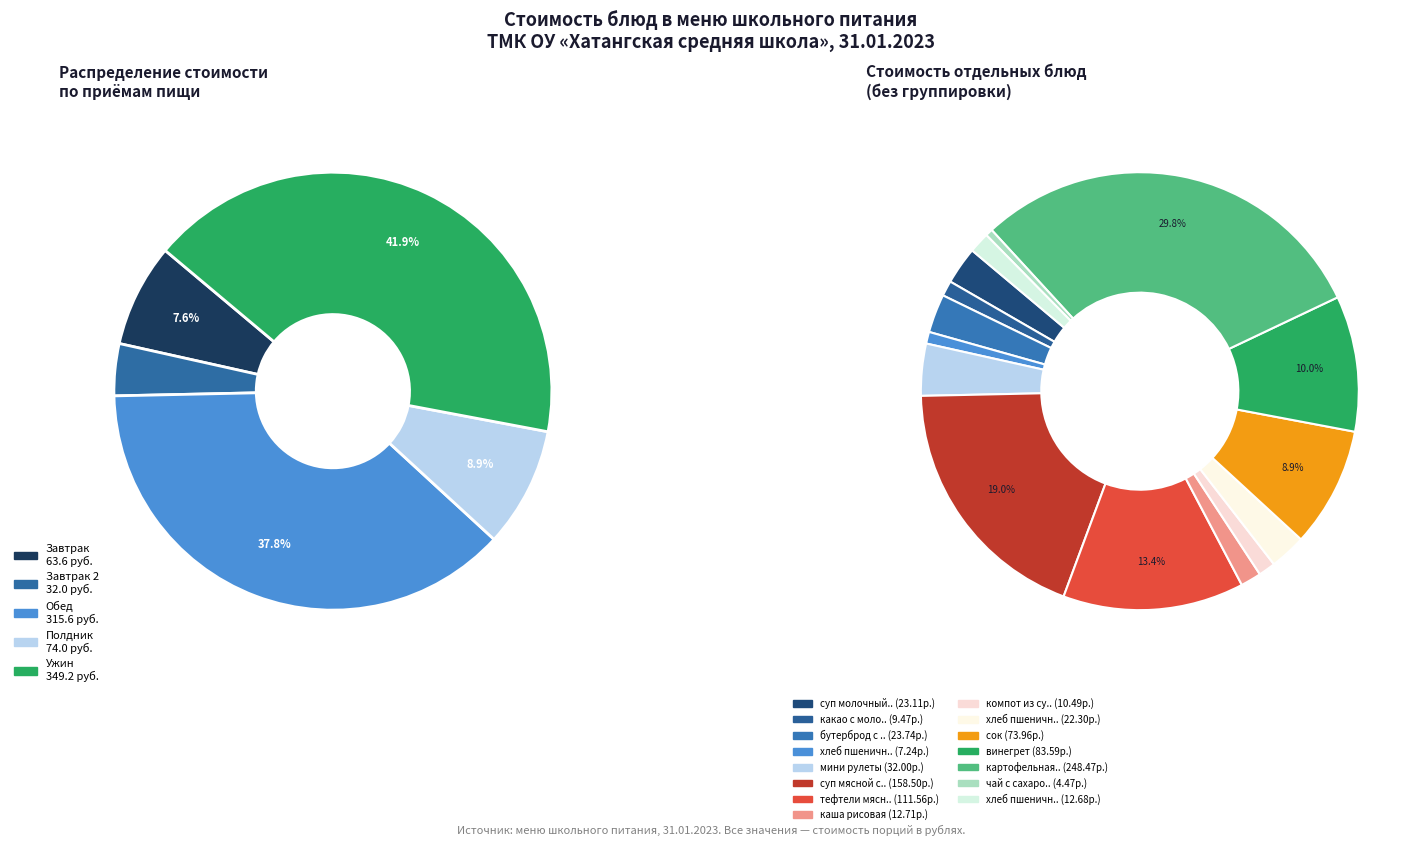

What percentage is NOT represented by картофельная запеканка?

70.2%